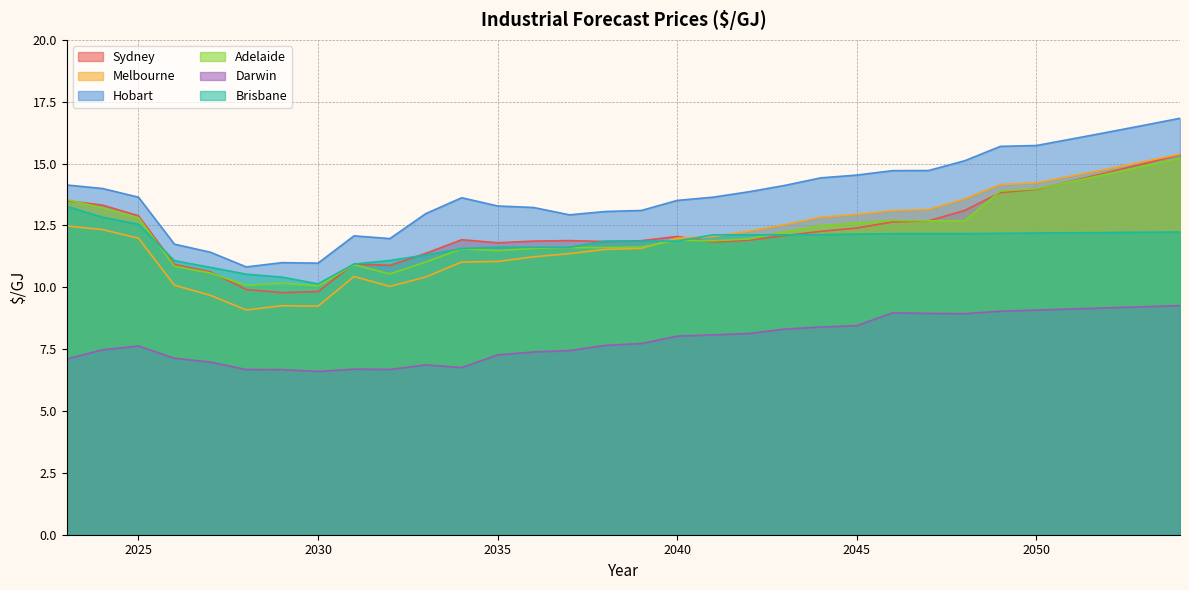

True or false: Sydney and Hobart intersect in this chart.

False